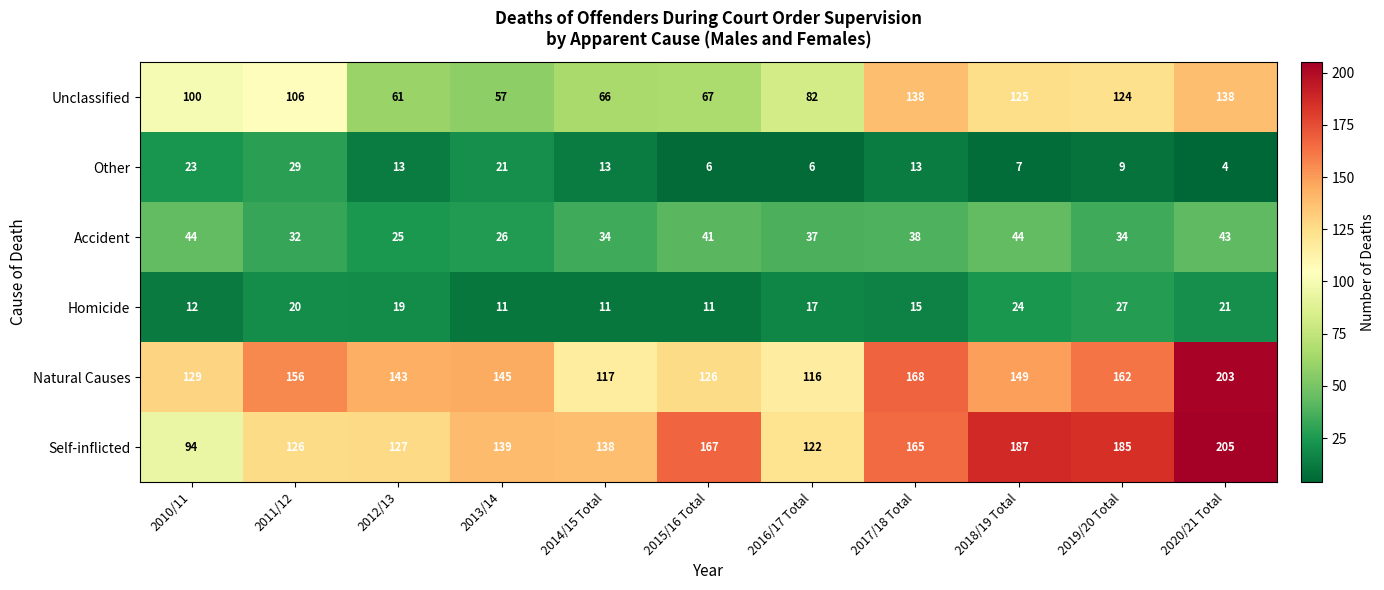

What is the spread (max minus min) of values at 2015/16 Total?

161